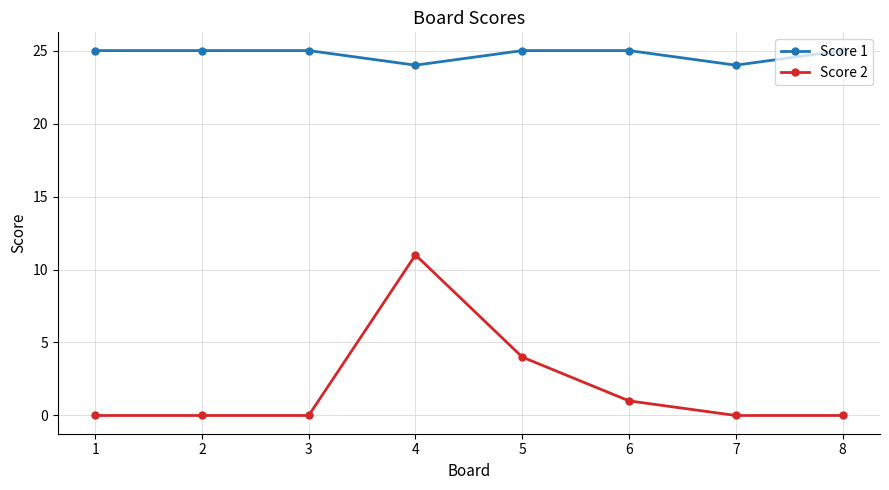

What is the average value of the Score 2 series?

2